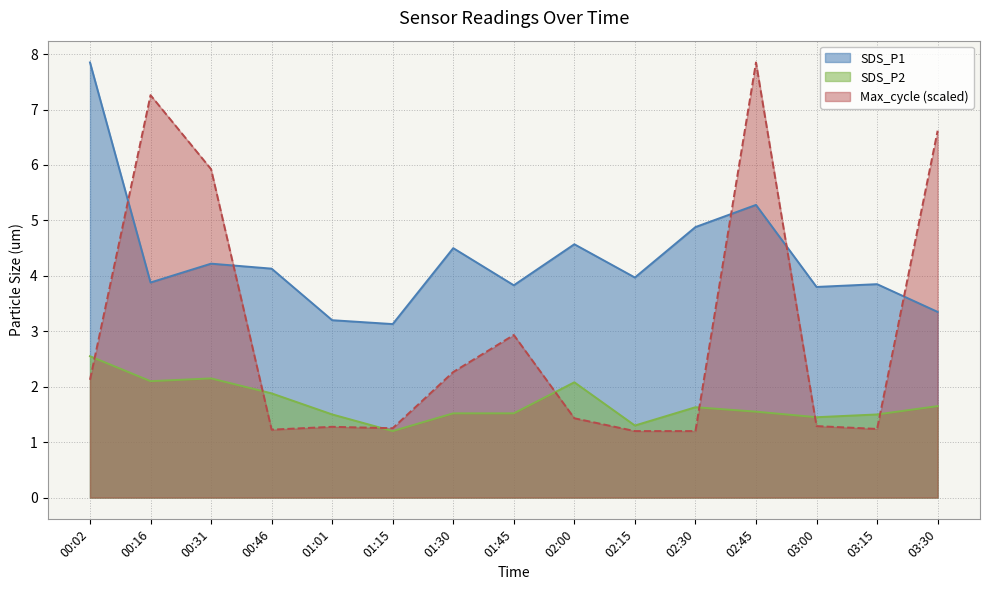

Is it true that SDS_P1 equals 5.2 at 01:15?

False